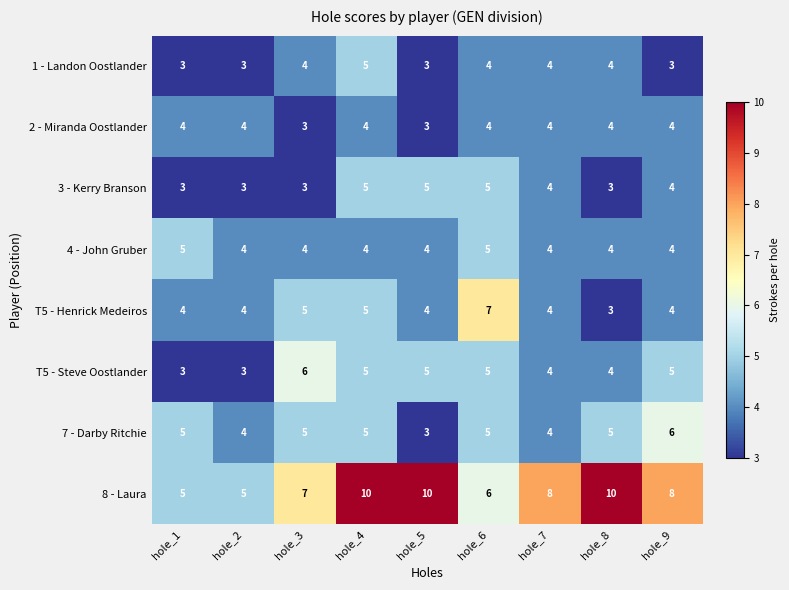

Which series has the largest total across all categories?

8 - Laura